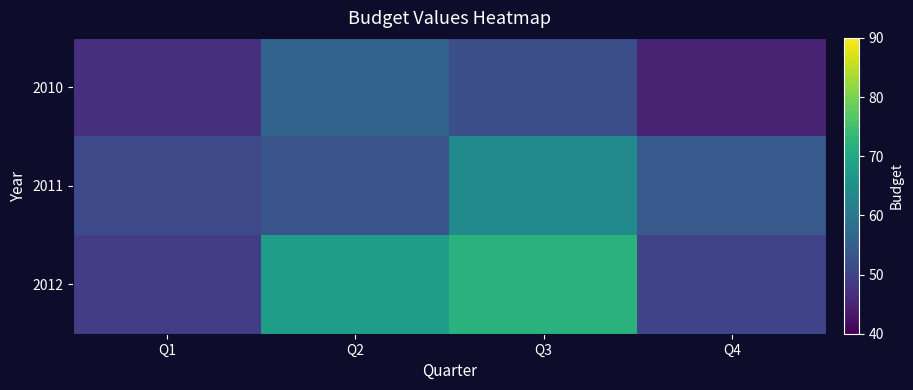

Reading left to right, list all the values displayed in this chart.

2010: Q1=47	Q2=56	Q3=52	Q4=45
2011: Q1=51	Q2=53	Q3=64	Q4=54
2012: Q1=49	Q2=68	Q3=72	Q4=50